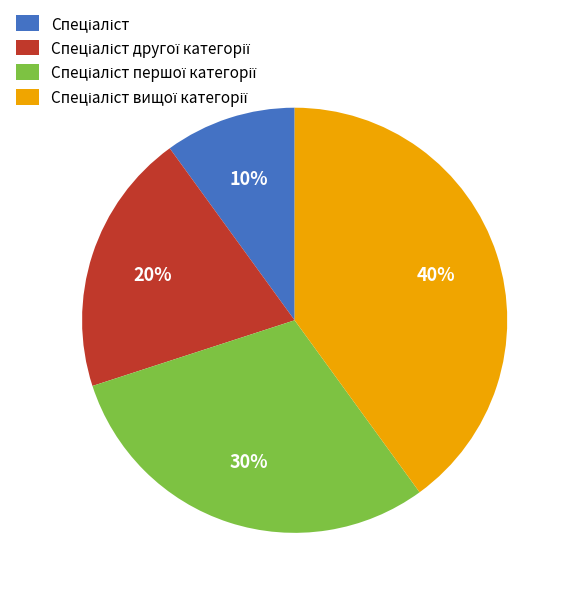

To the nearest percent, what is the average slice percentage?

25%